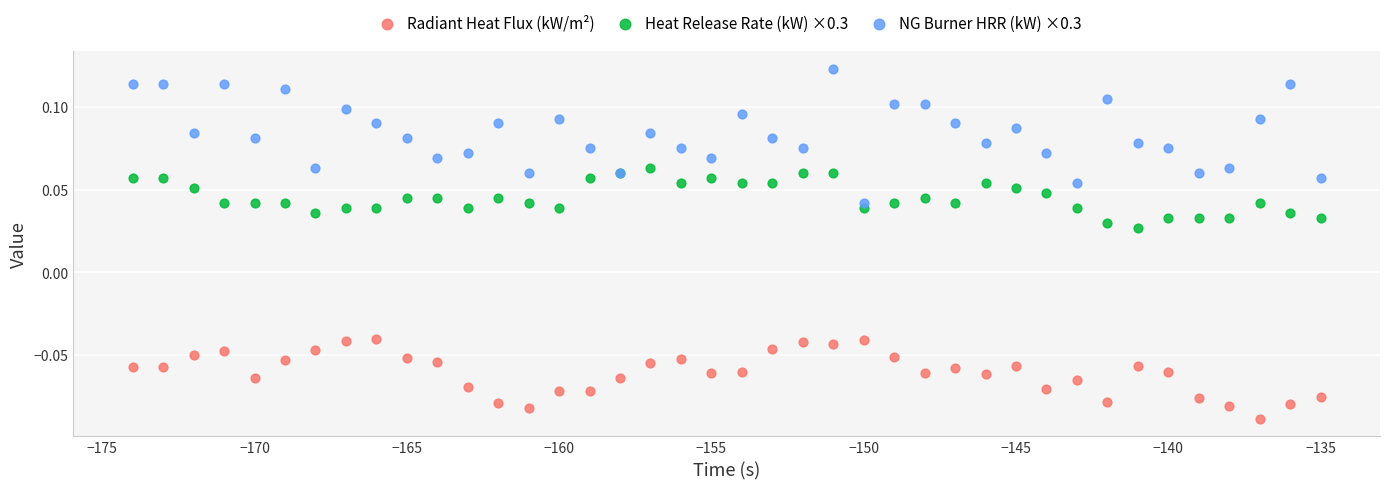

What is the X range (max minus min) for the scatter plot?

39.0